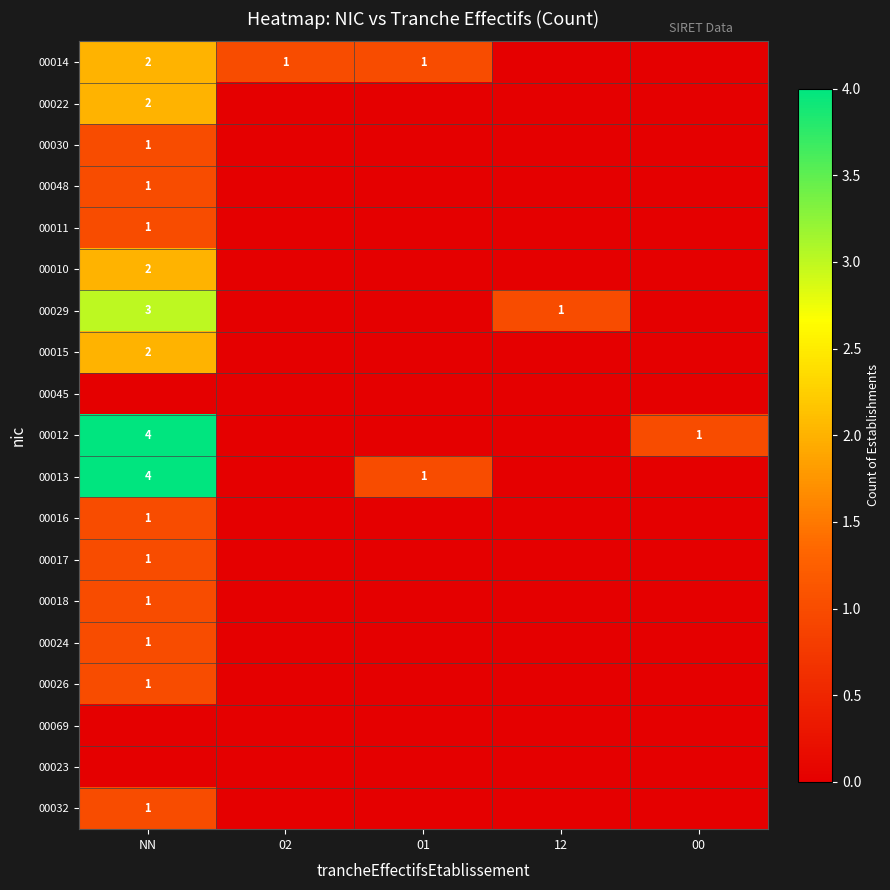

What is the sum of the 00014 values at NN and 02?

3